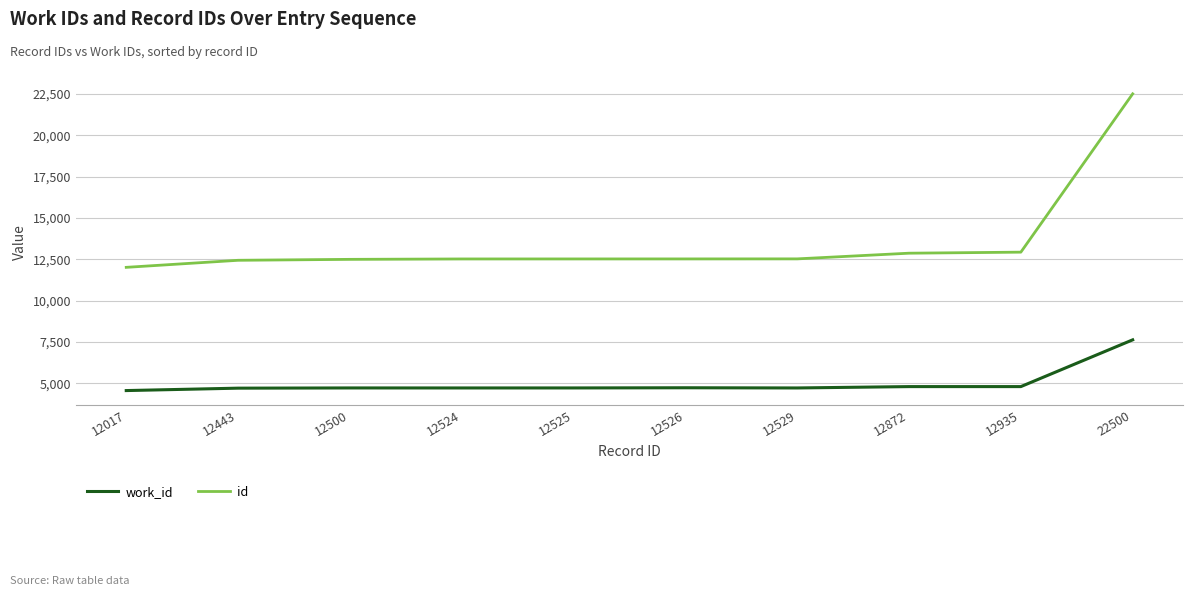

What is the average value of the id series?

13537